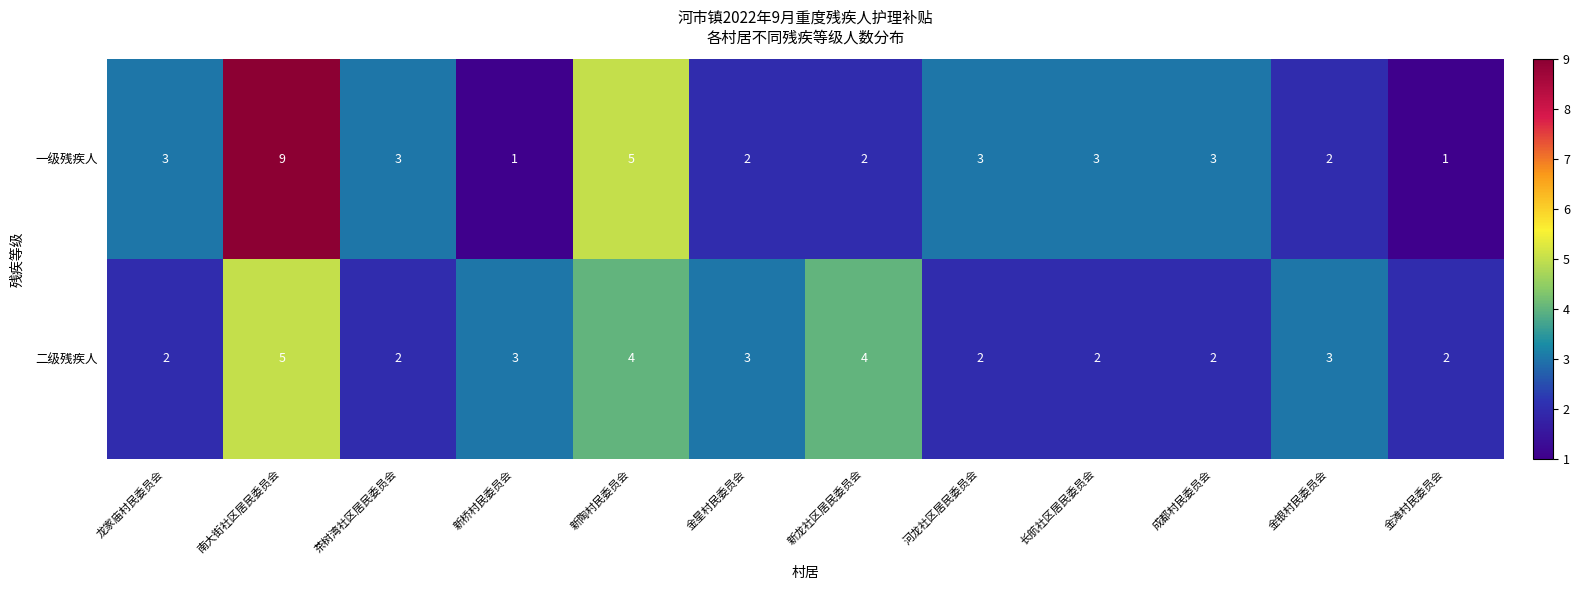

Read the 一级残疾人 value at 河龙社区居民委员会.

3